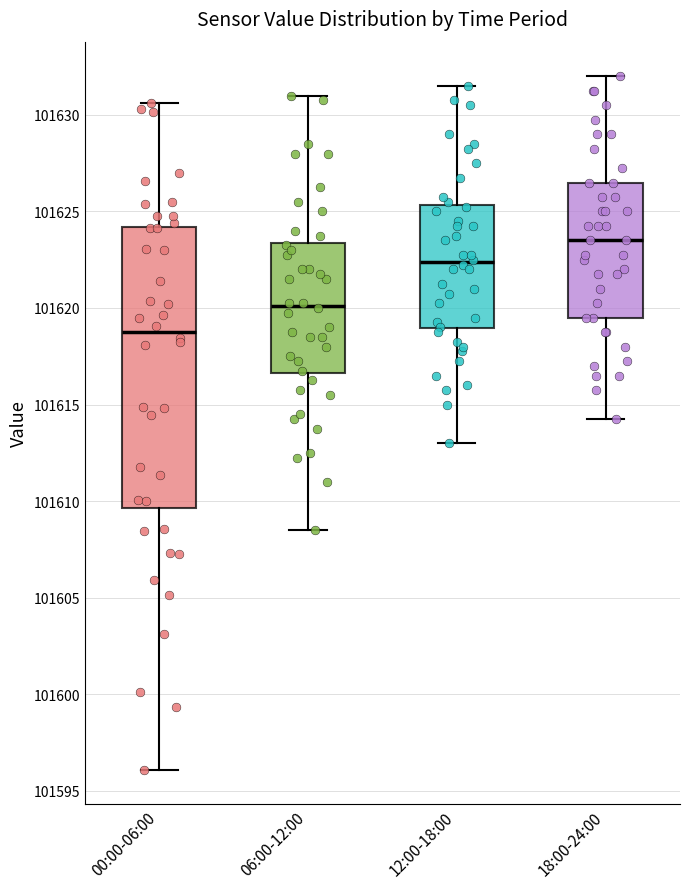

Where is the lower edge of the box for 18:00-24:00 on the y-axis? The values are not printed on the chart, so give them approximately, as read against the axis.

101619.5